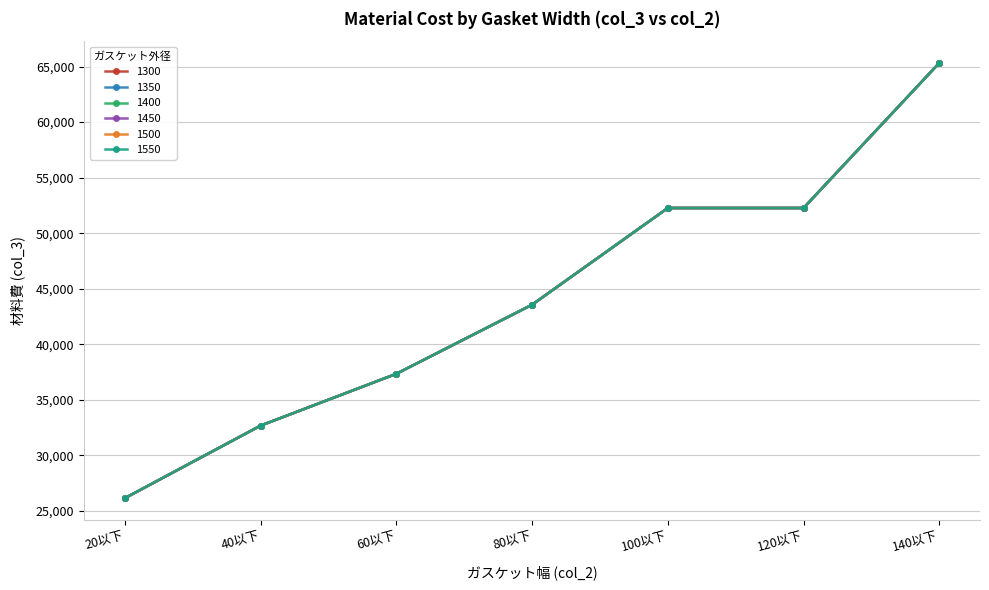

Is the value of 1350 at 140以下 greater than the value of 1300 at 100以下?

Yes